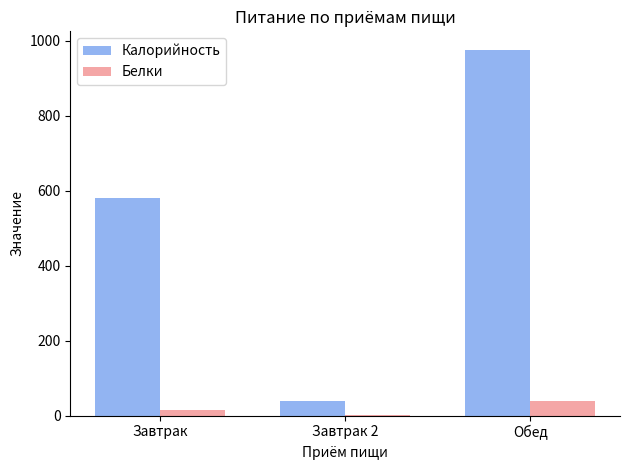

What is the greatest value displayed?

976